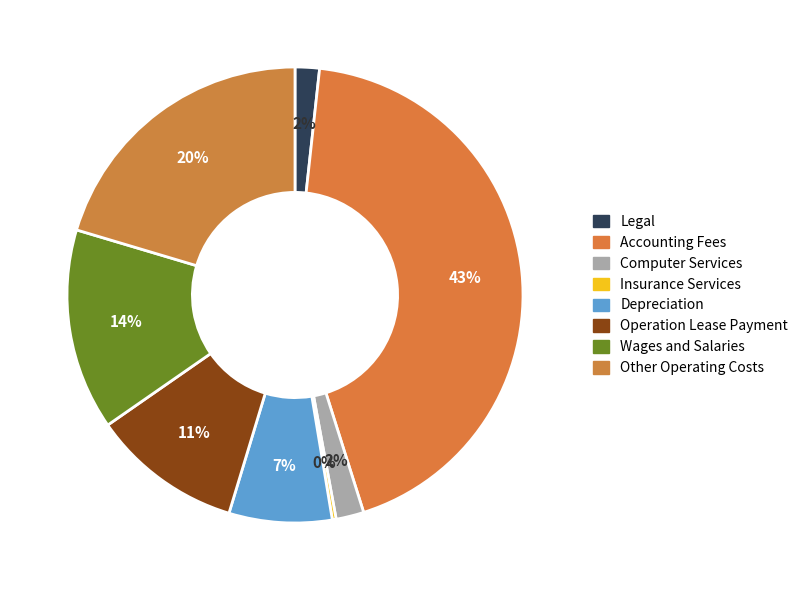

To the nearest percent, what portion does Accounting Fees represent?

43%